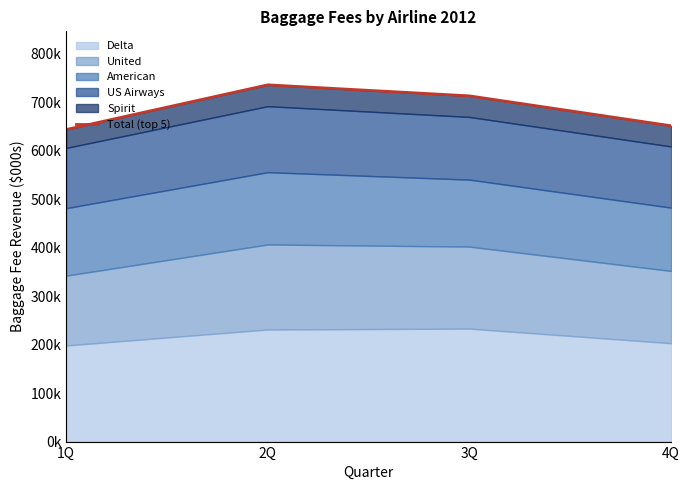

How many categories are shown in the chart?

4